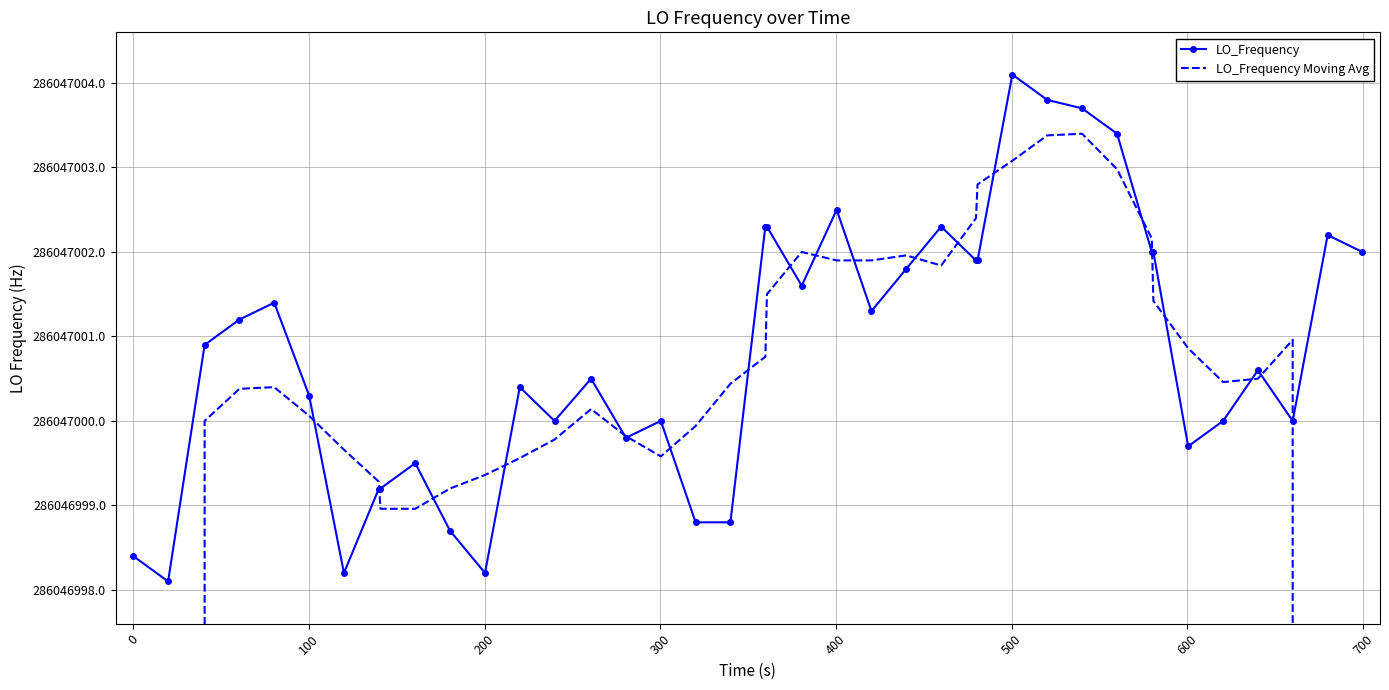

The value of LO_Frequency Moving Avg at 28 is 166379505.4. True or false?

False